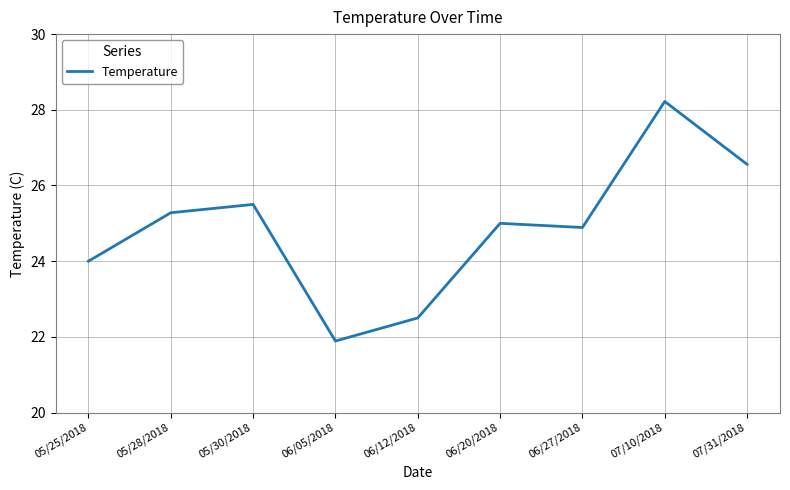

The chart shows a value of 28.2 at 07/10/2018. True or false?

True